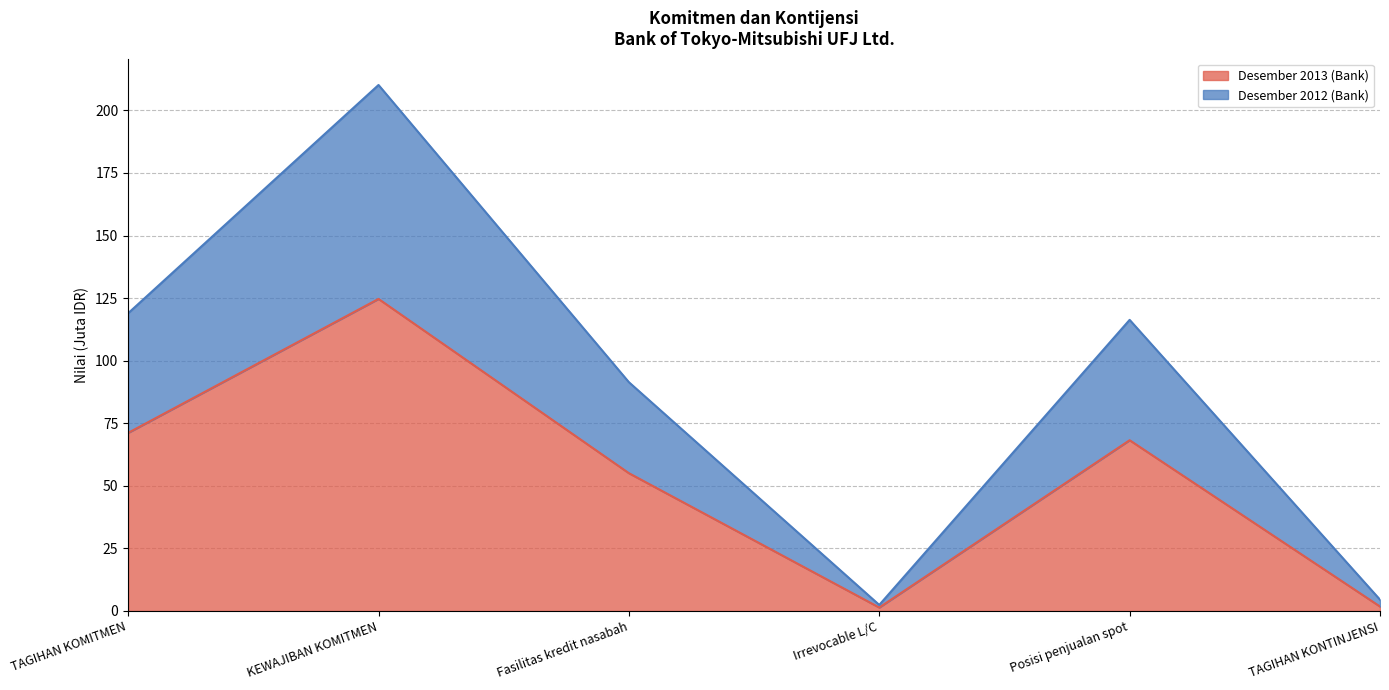

What is the value of the Desember 2012 (Bank) point at the 5th from the left?

116.3